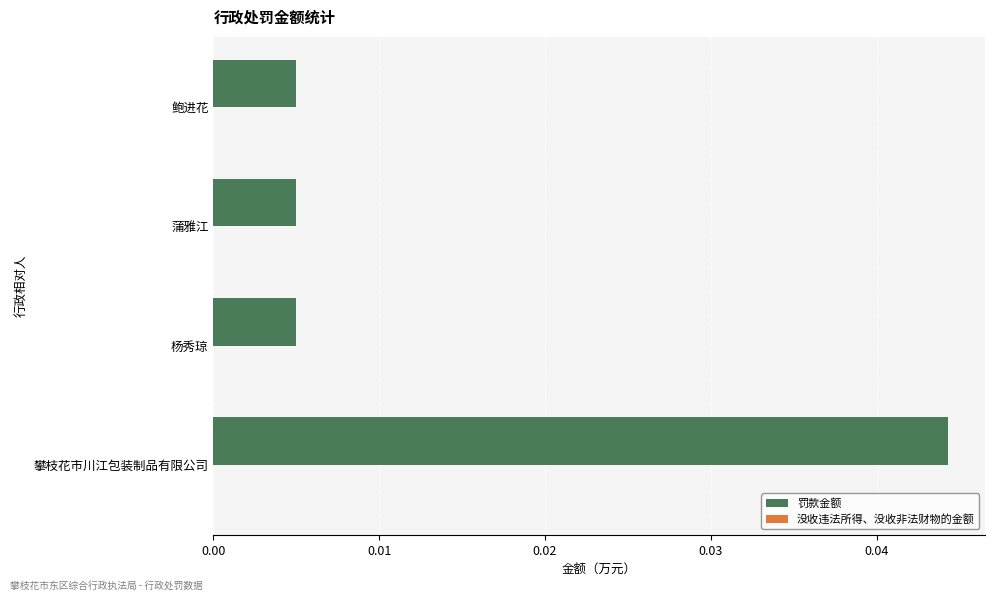

The chart shows a value of 0.1 at 攀枝花市川江包装制品有限公司. True or false?

False